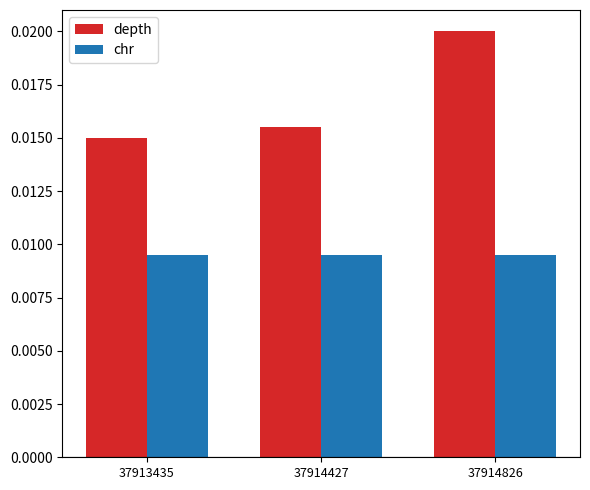

At which category is the sum across all series the highest?

37914826